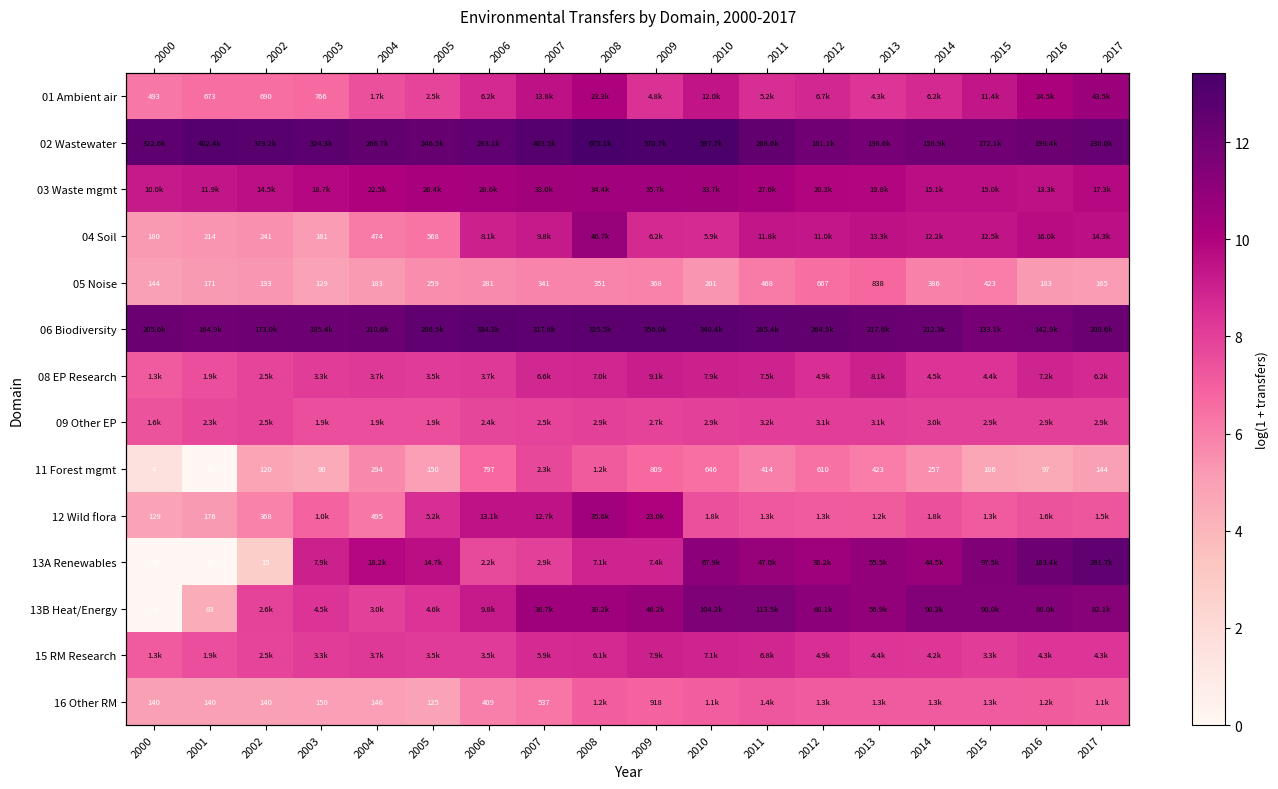

What is the average value of the 09 Other EP series?

7.8